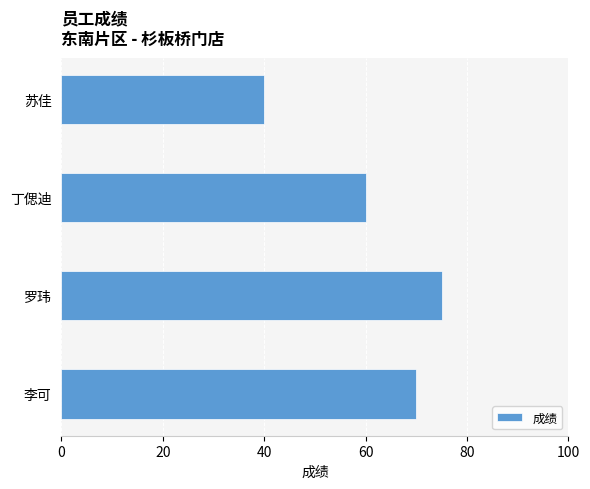

What value does the data have at 李可, to the nearest 5?

70